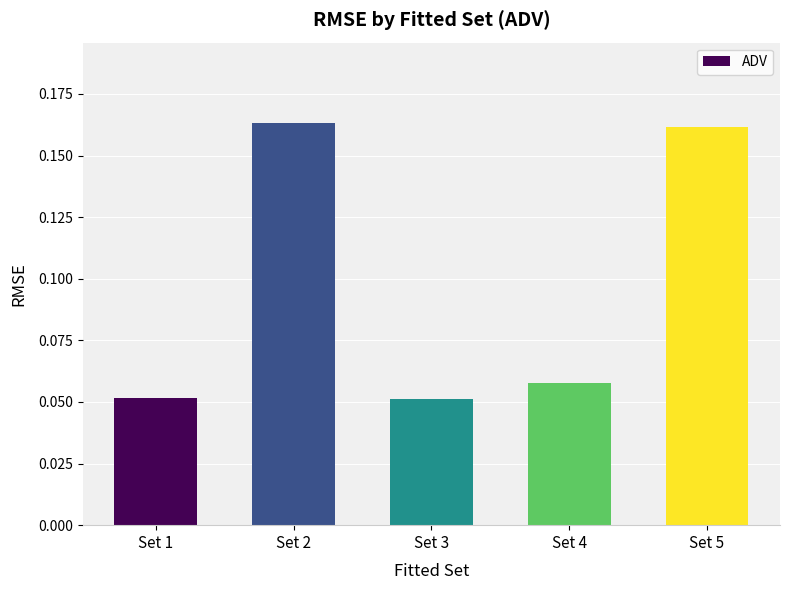

What is the change in value from Set 4 to Set 5?

+0.1